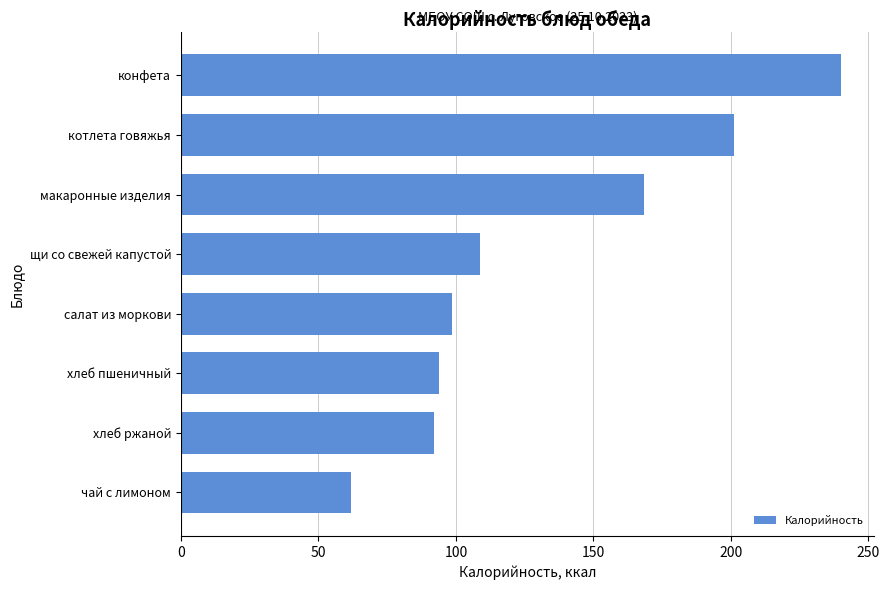

What is the label of the 4th bar from the top?

щи со свежей капустой